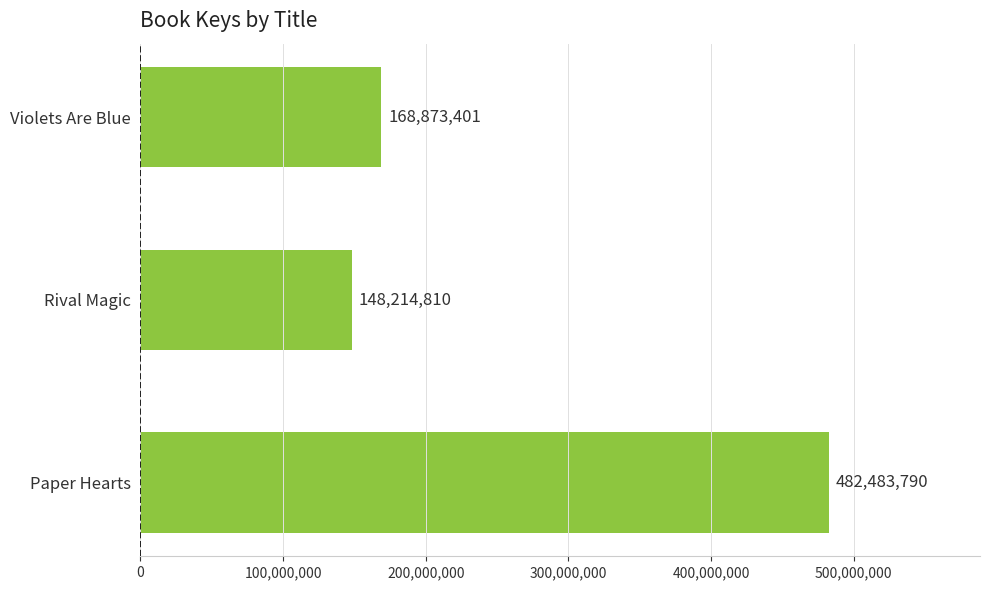

What is the value of the 3rd bar from the top?

482483790